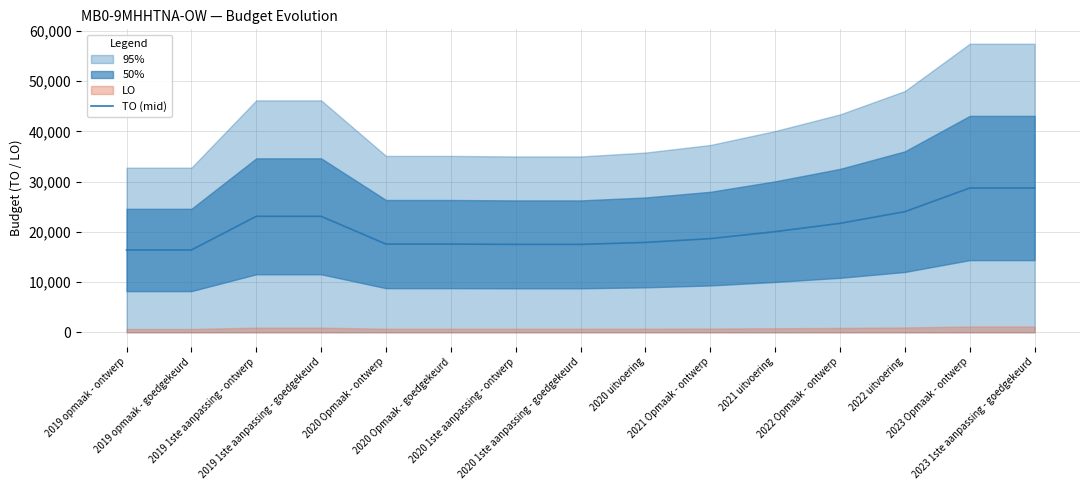

Reading right to left, extract all data points from this chart.

2023 1ste aanpassing - goedgekeurd=28725.5	2023 Opmaak - ontwerp=28725.5	2022 uitvoering=24019.0	2022 Opmaak - ontwerp=21691.5	2021 uitvoering=20037.0	2021 Opmaak - ontwerp=18647.5	2020 uitvoering=17894.5	2020 1ste aanpassing - goedgekeurd=17504.5	2020 1ste aanpassing - ontwerp=17504.5	2020 Opmaak - goedgekeurd=17560.0	2020 Opmaak - ontwerp=17560.0	2019 1ste aanpassing - goedgekeurd=23091.0	2019 1ste aanpassing - ontwerp=23091.0	2019 opmaak - goedgekeurd=16389.5	2019 opmaak - ontwerp=16389.5